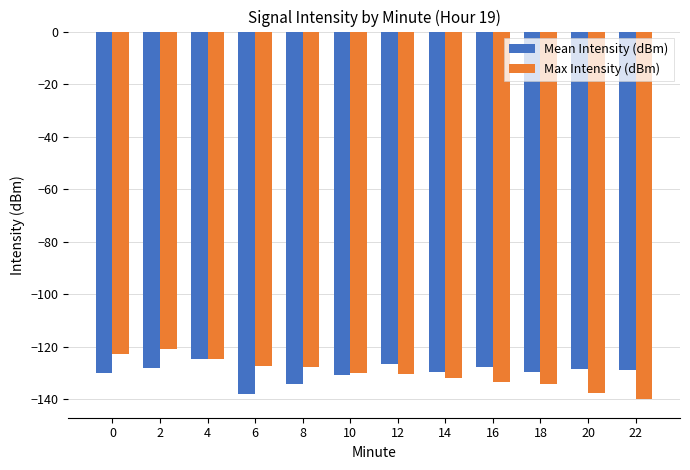

Read the Mean Intensity (dBm) value at 0.

-129.9